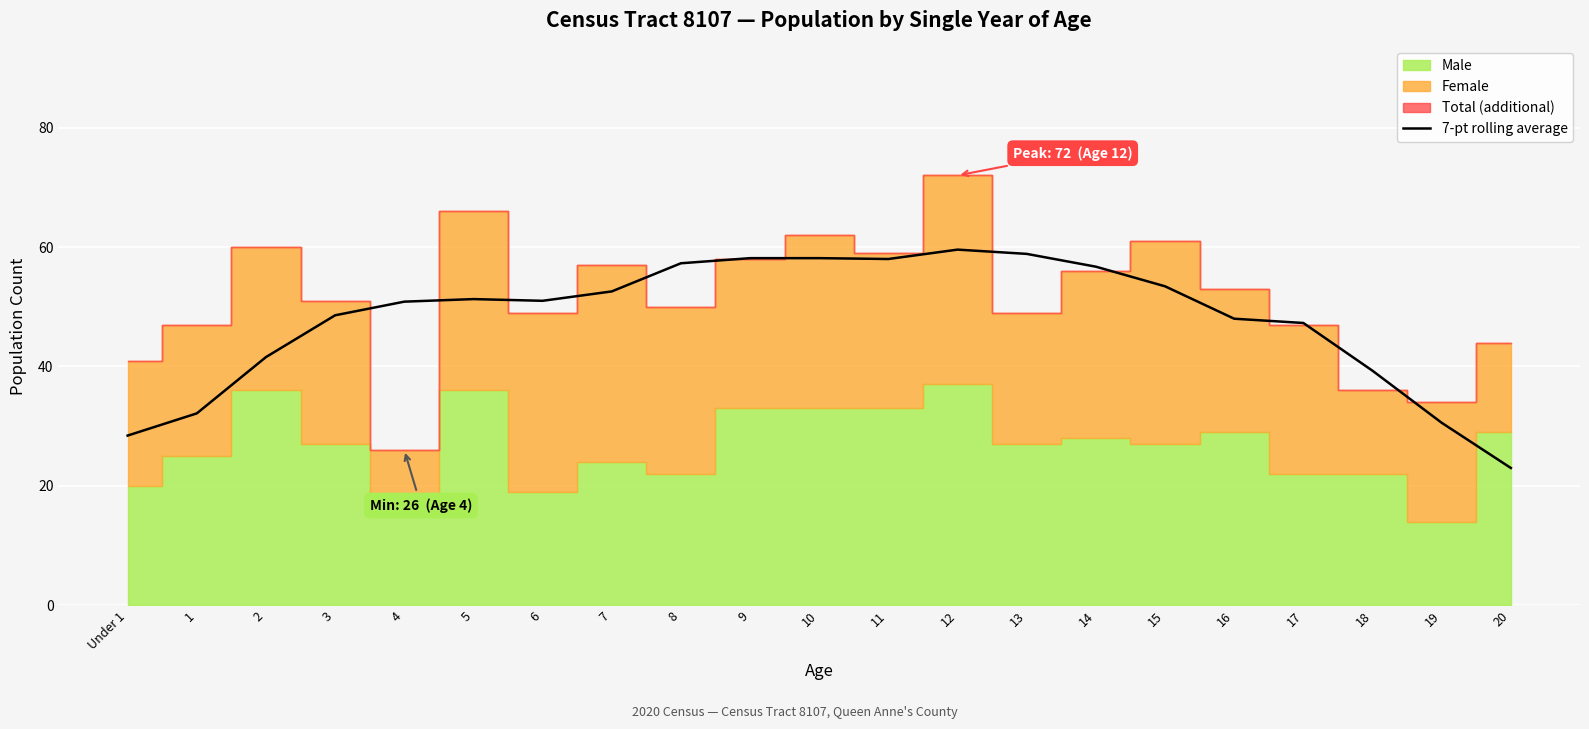

What is the label of the 11th point from the left?

10